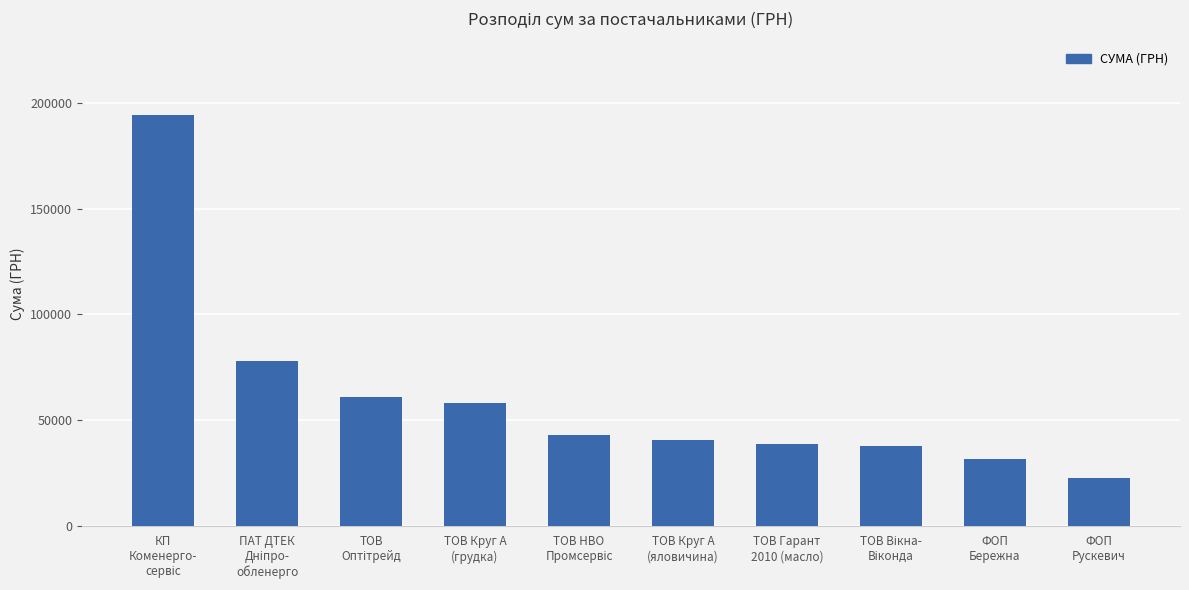

What is the minimum value shown in the chart?

22754.0